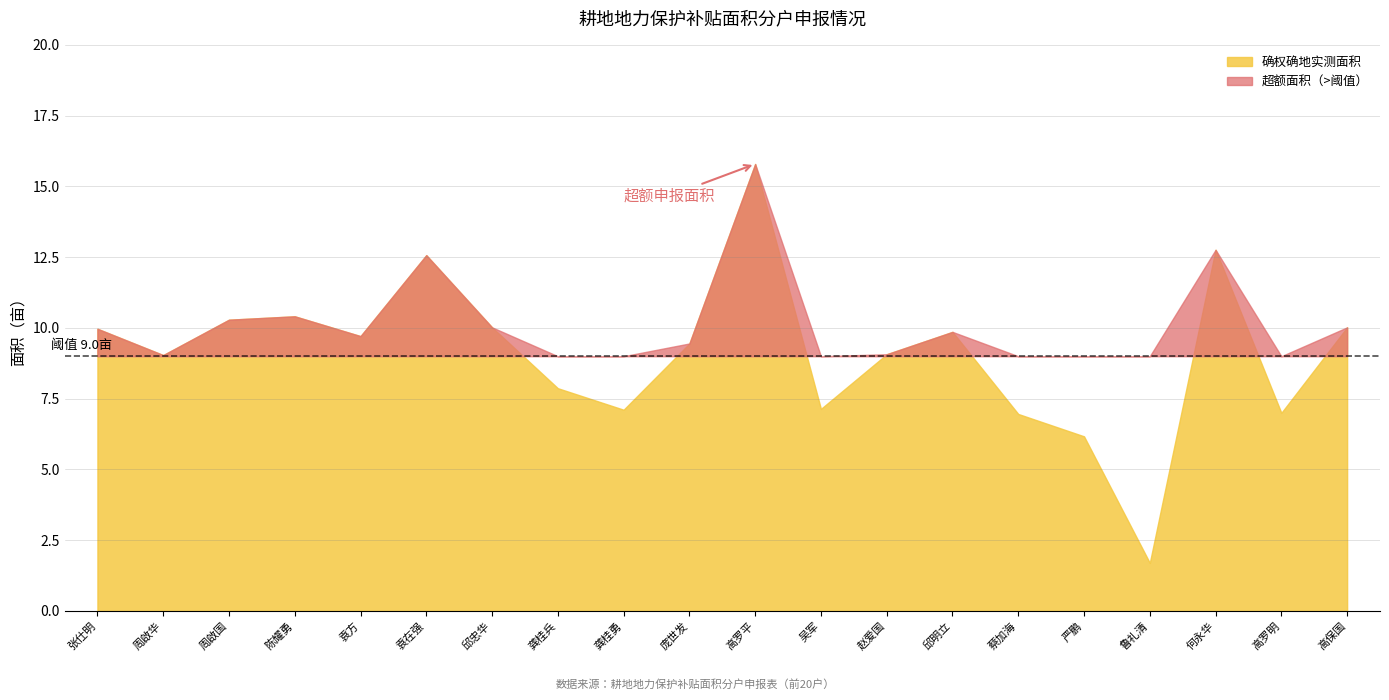

The value of 申报补贴面积 at 庞世发 is 9.4. True or false?

True